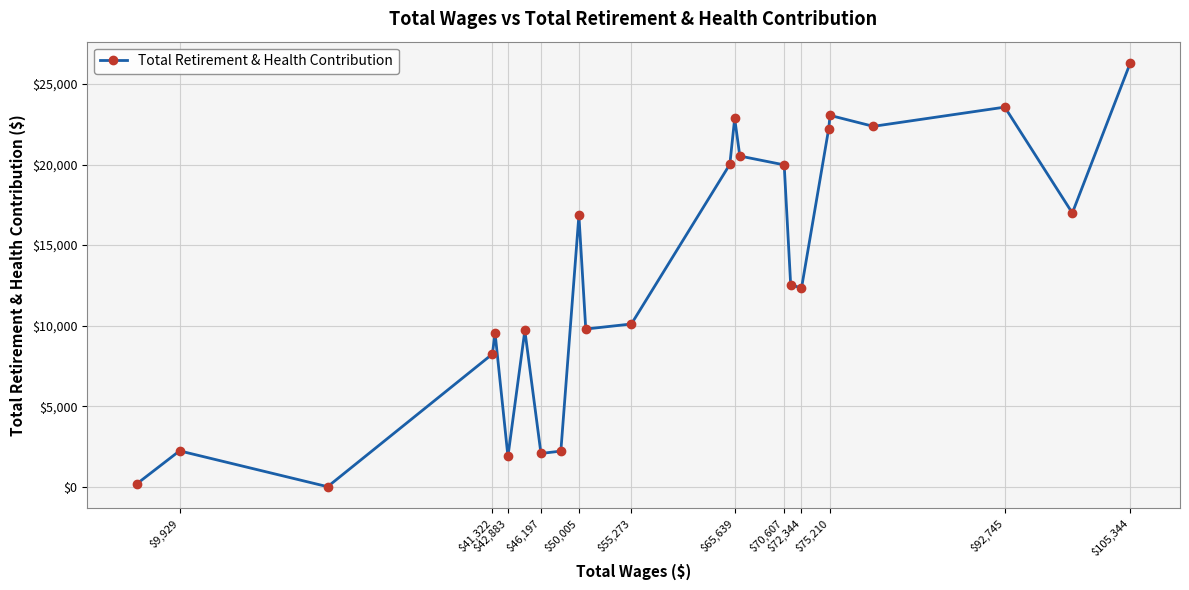

What is the approximate value at $9,929?

2225